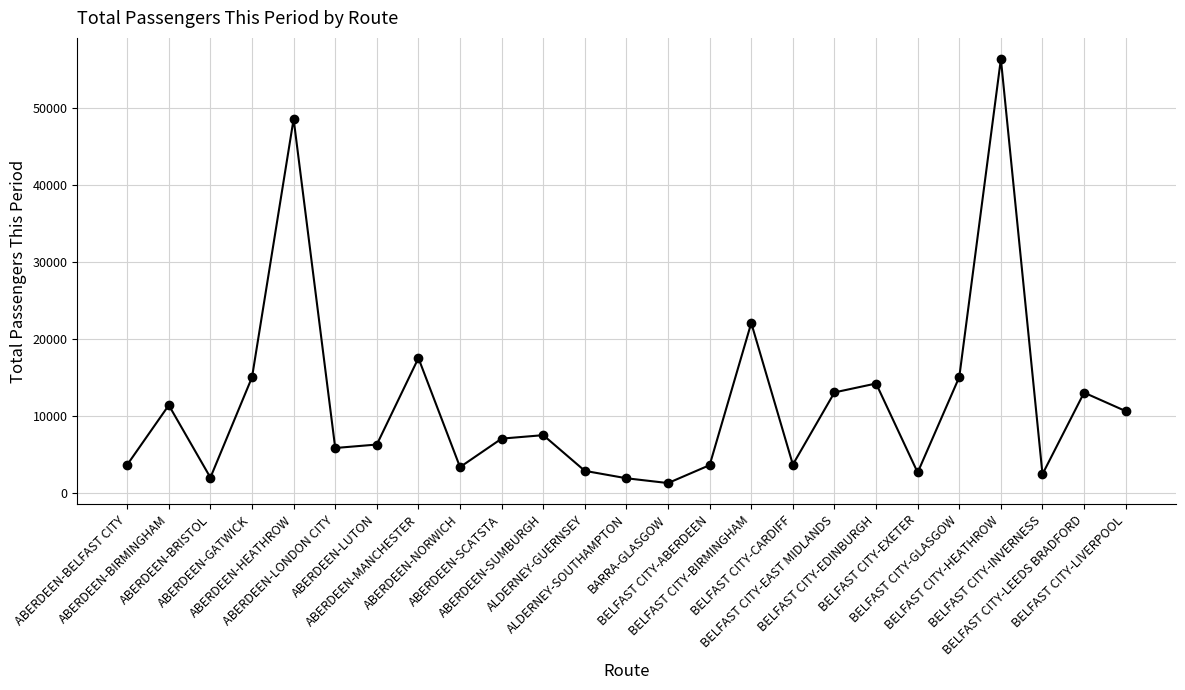

How many lines are shown in the chart?

1